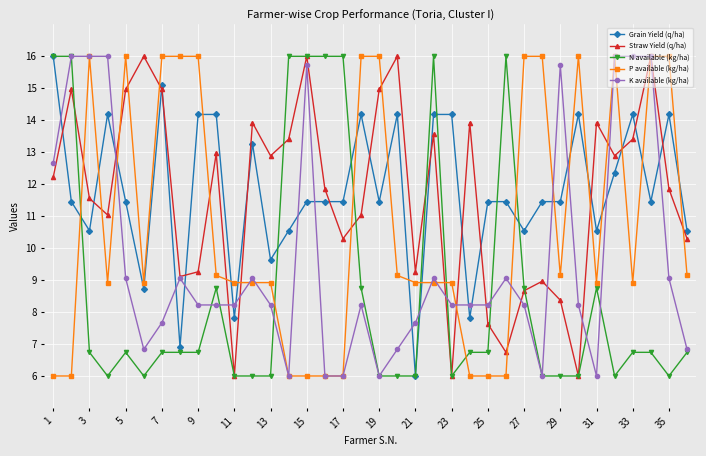

Does the chart have visible grid lines?

Yes